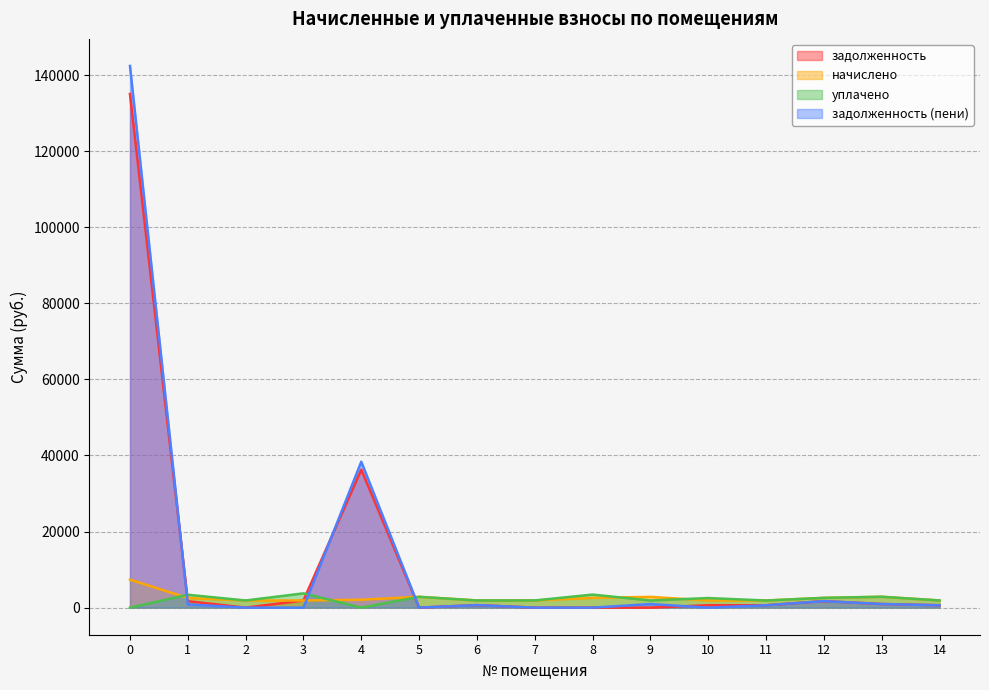

How many values in the уплачено series exceed 1892?

8